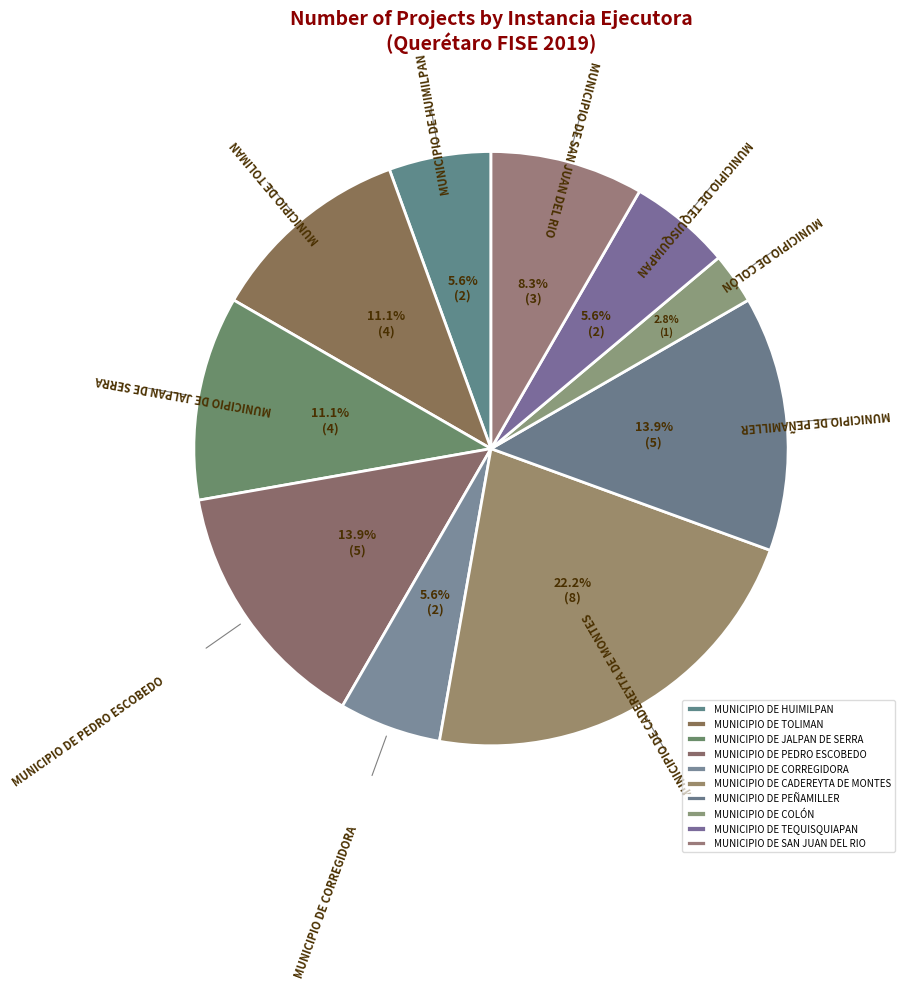

What is the largest slice in the pie chart?

MUNICIPIO DE CADEREYTA DE MONTES